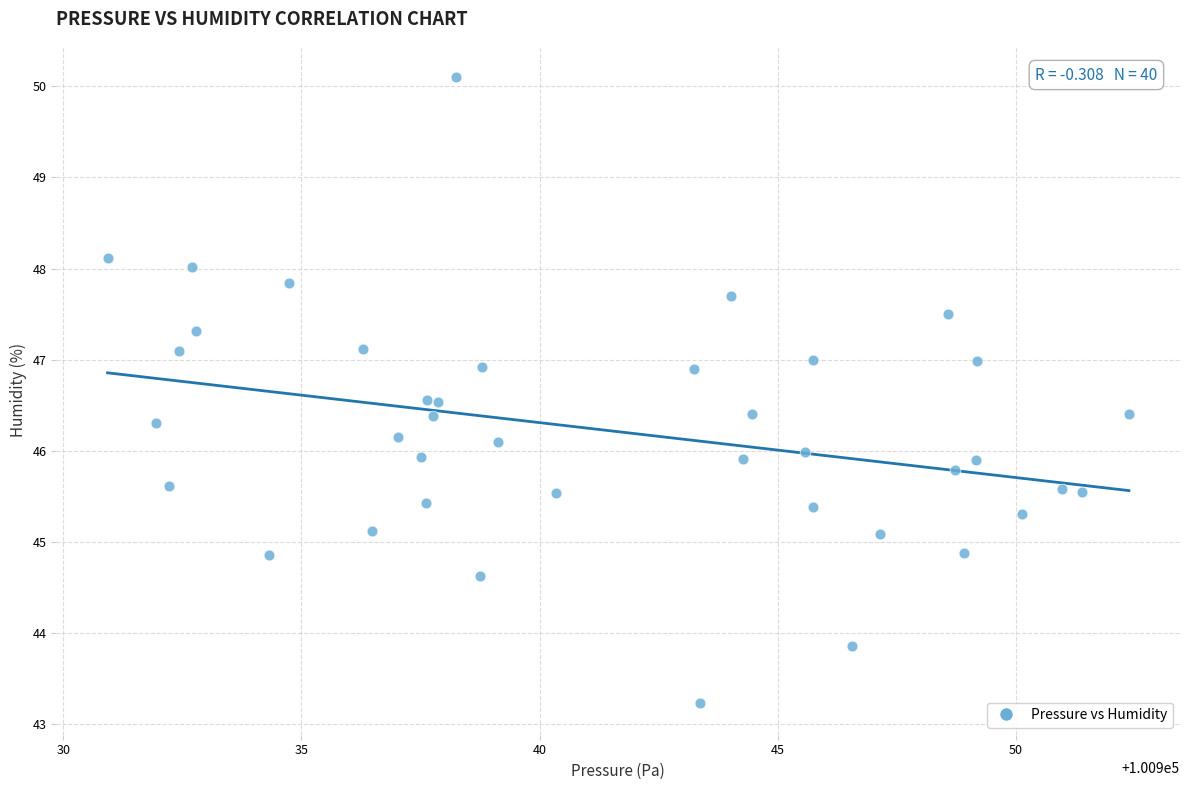

What is the range of Y values (max minus min)?

6.9